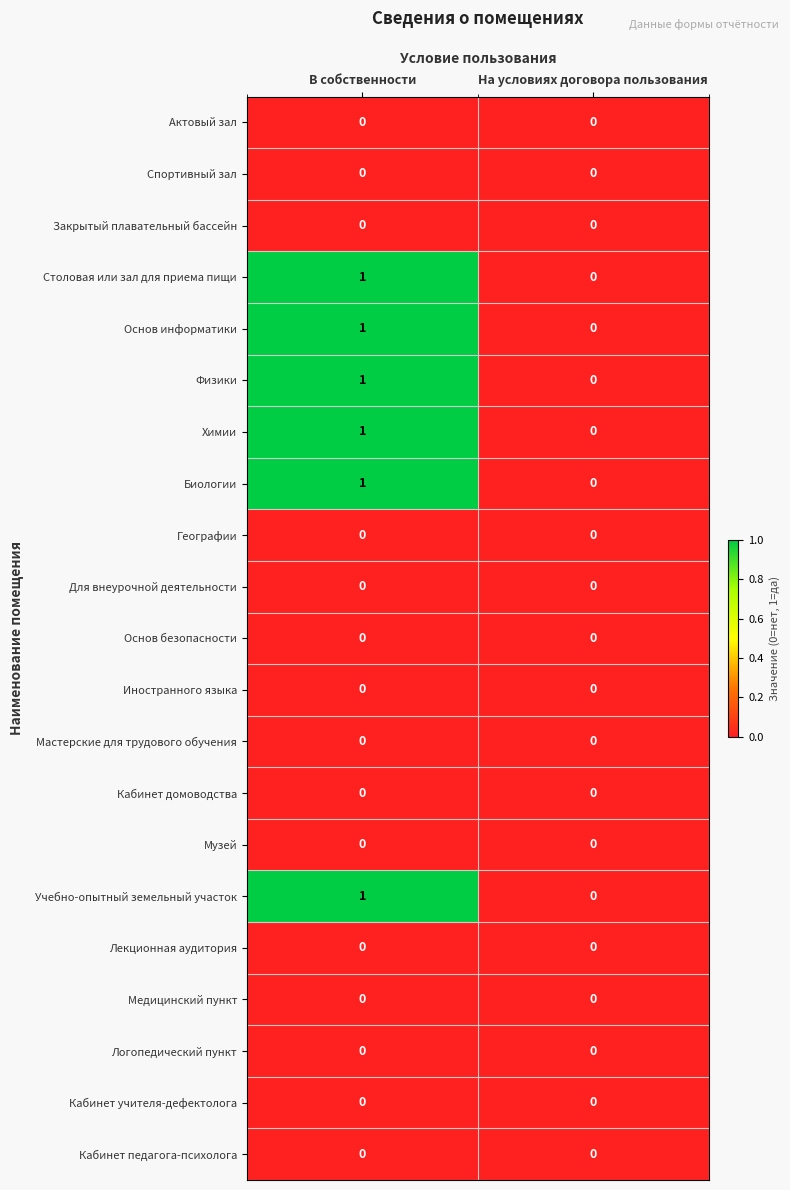

At which category is the sum across all series the highest?

В собственности